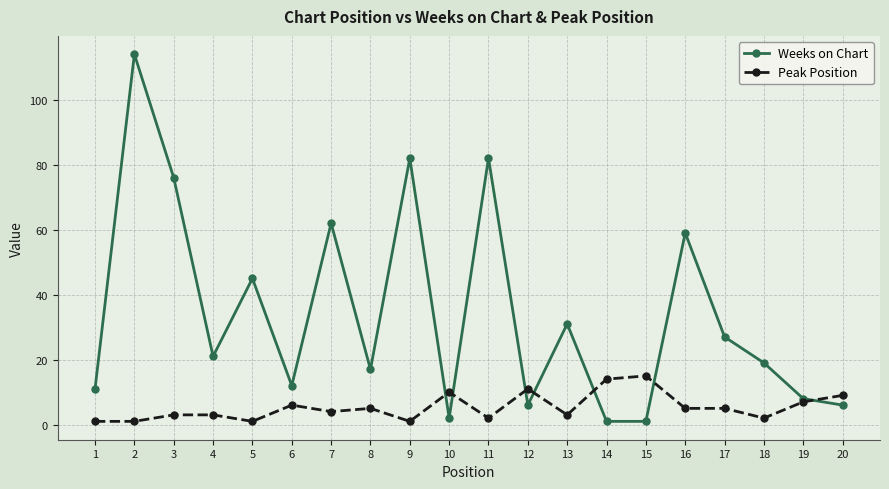

Is it true that Peak Position equals 1 at 5?

True